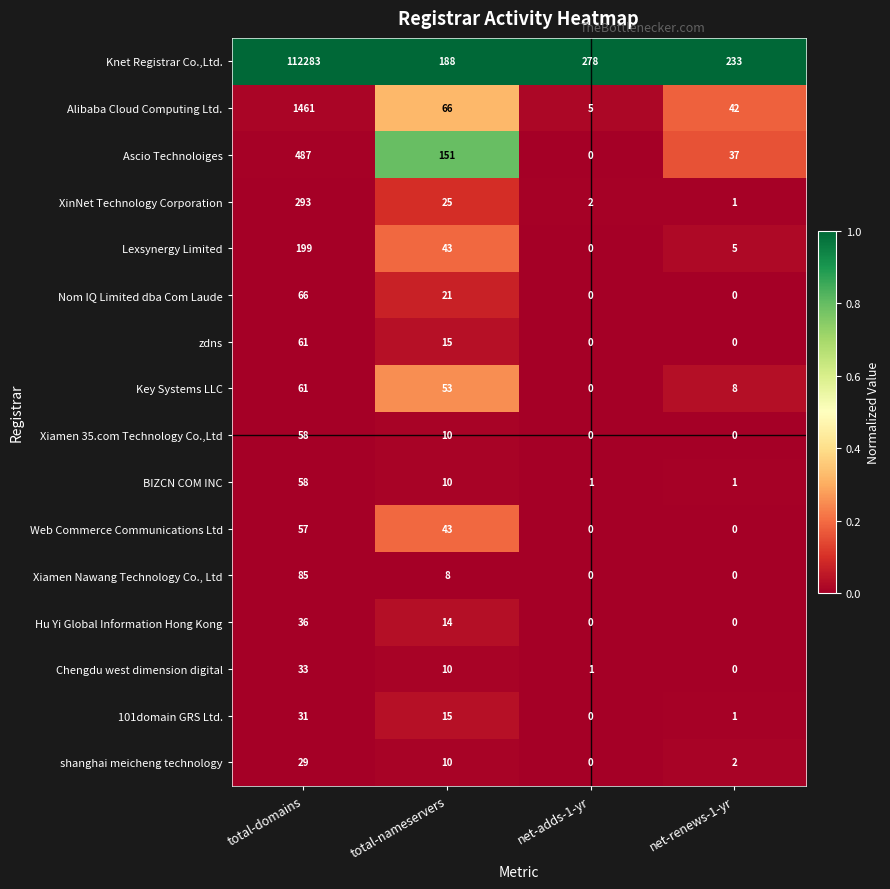

What is the spread (max minus min) of values at total-domains?

112254